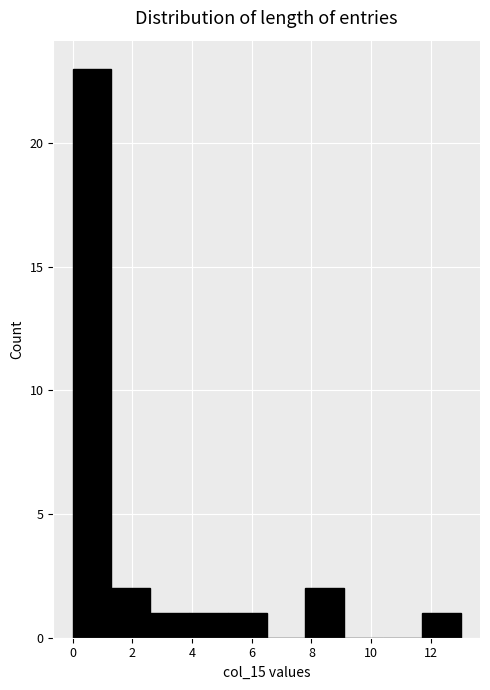

Reading left to right, list every bar in this chart as the range it spans on the x-axis followed by its height. Neither the bar edges nor the heights are printed on the chart, so give them approximately, as read against the axes.

0.0 to 1.3: 23
1.3 to 2.6: 2
2.6 to 3.9: 1
3.9 to 5.2: 1
5.2 to 6.5: 1
6.5 to 7.8: 0
7.8 to 9.1: 2
9.1 to 10.4: 0
10.4 to 11.7: 0
11.7 to 13.0: 1